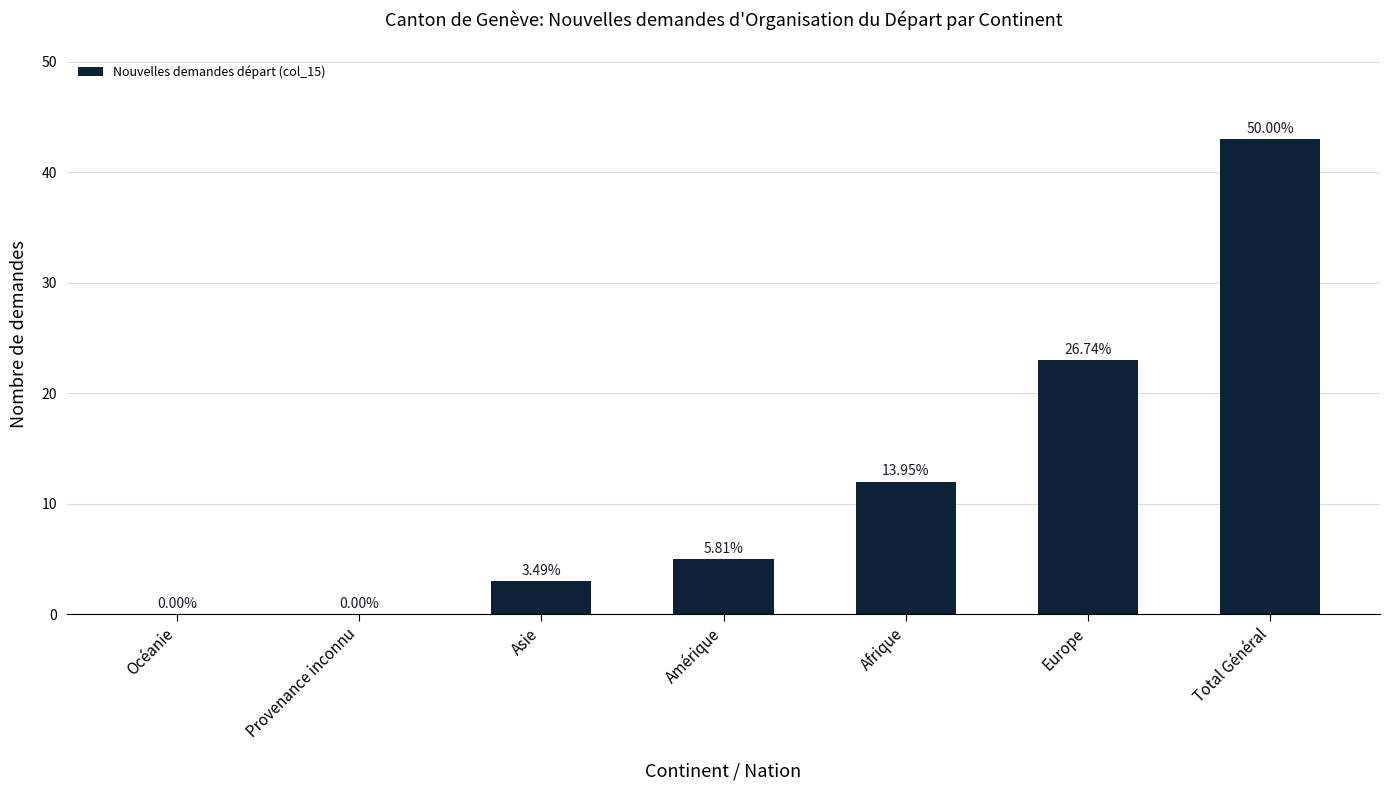

List the labels in order of value, largest first.

Total Général, Europe, Afrique, Amérique, Asie, Océanie, Provenance inconnu